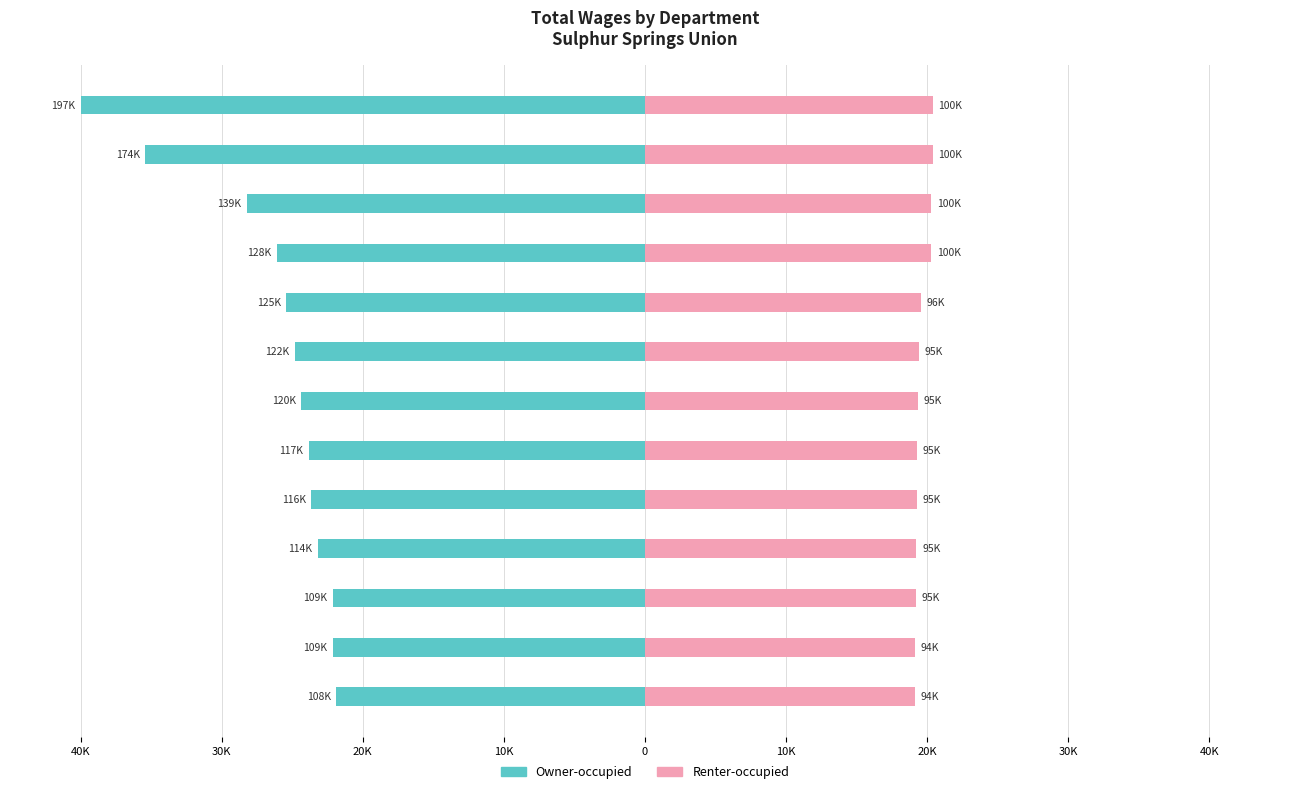

At how many categories does at least one series exceed 17?

13